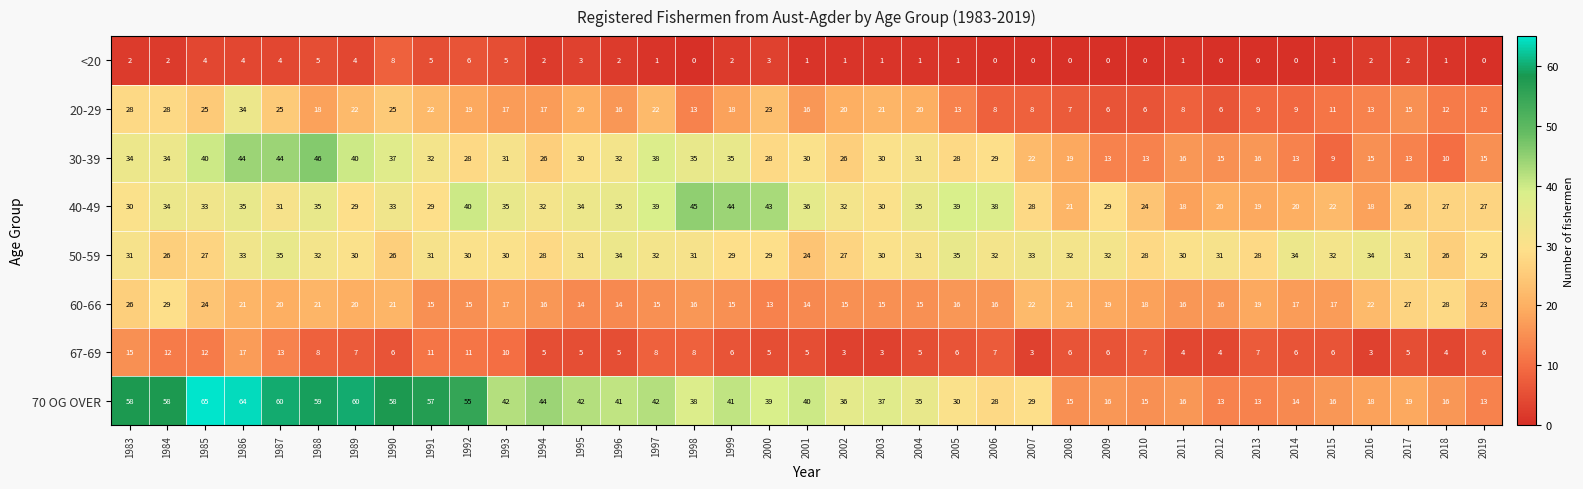

True or false: <20 has a value of 1 at 1994.

False